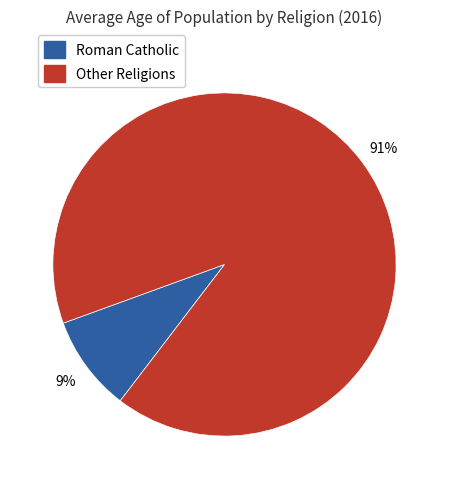

To the nearest percent, what is the difference between the largest and smallest slice percentages?

82%